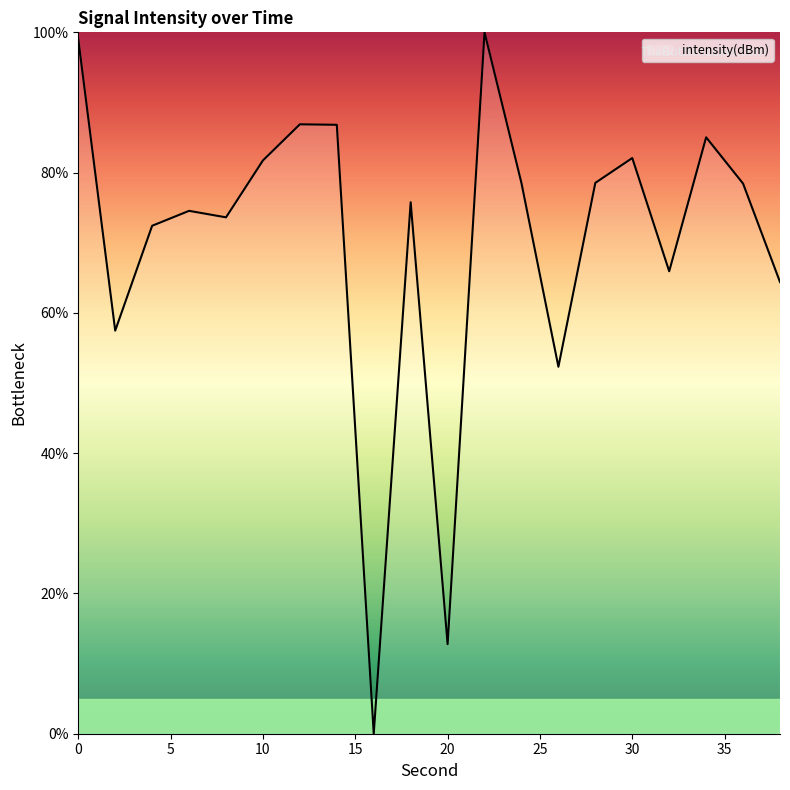

What is the greatest value displayed?

100.0